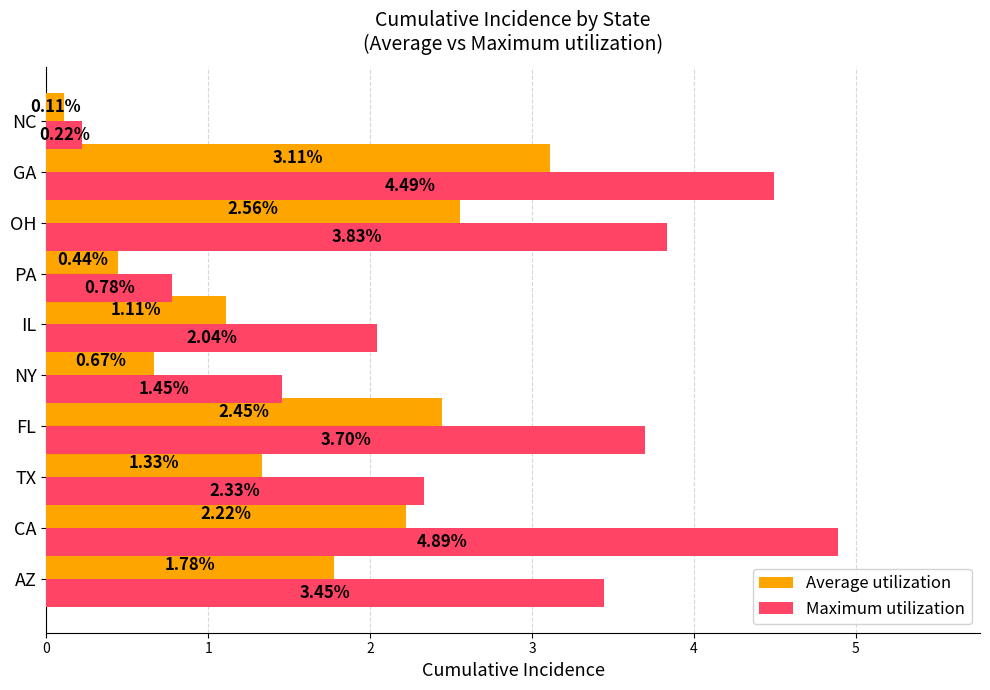

At how many categories does at least one series exceed 2?

7